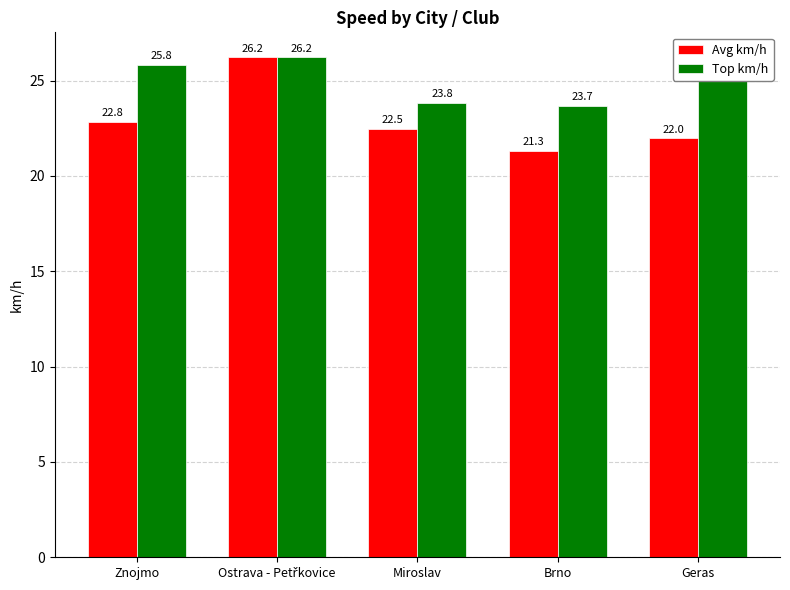

What is the spread (max minus min) of values at Brno?

2.4